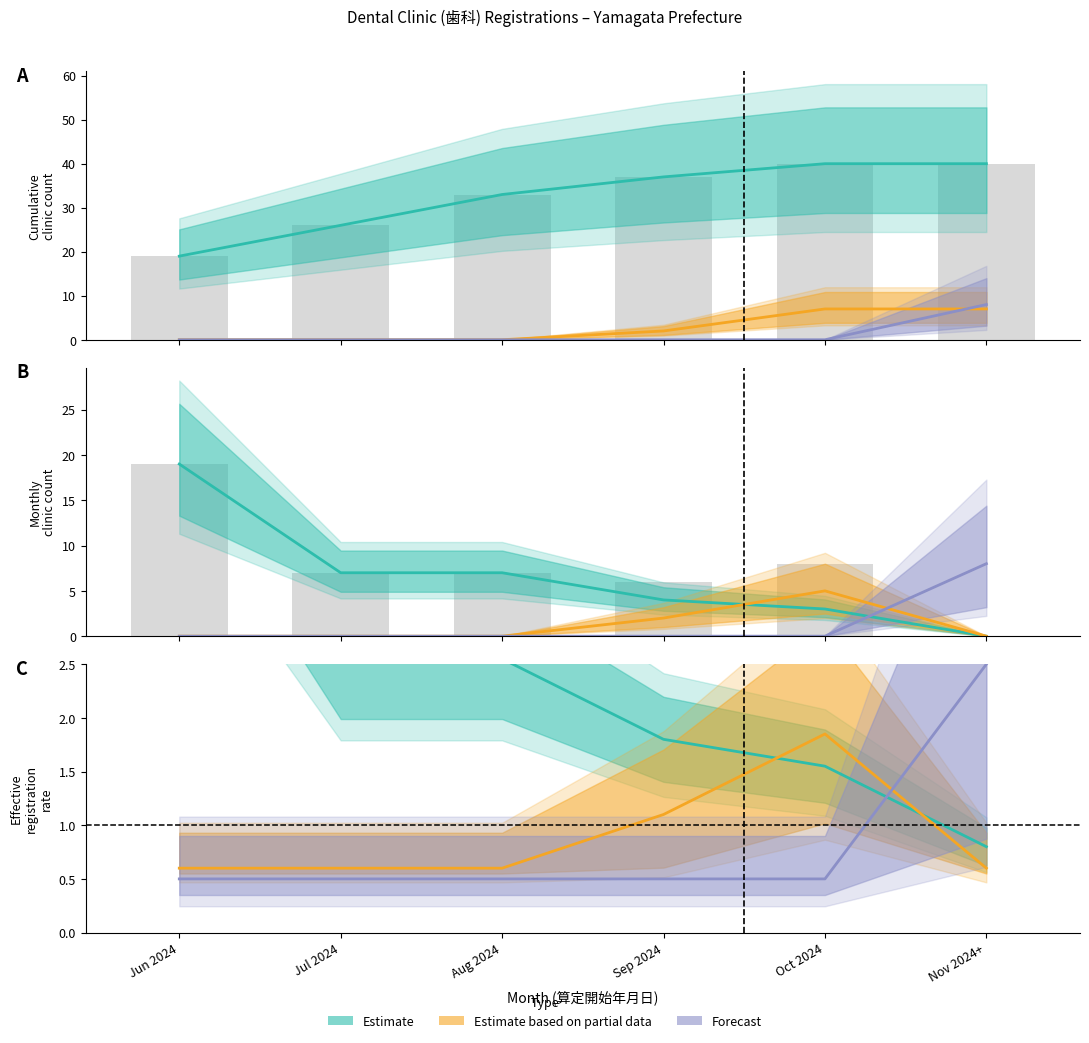

Is the value of Estimate based on partial data at Sep 2024 greater than the value of Estimate at Aug 2024?

No